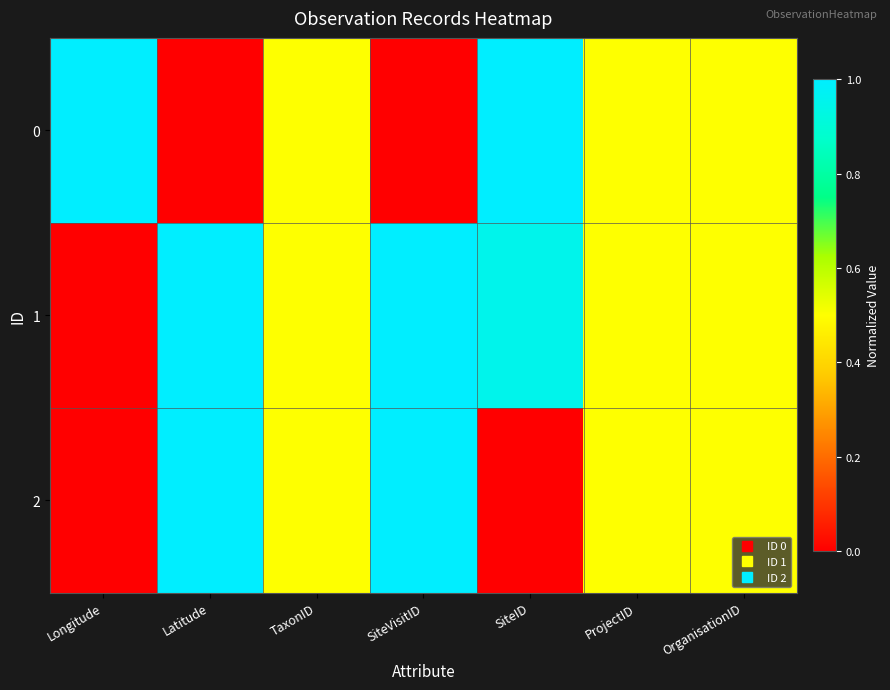

Rank the series at SiteVisitID from lowest to highest value.

0, 1, 2